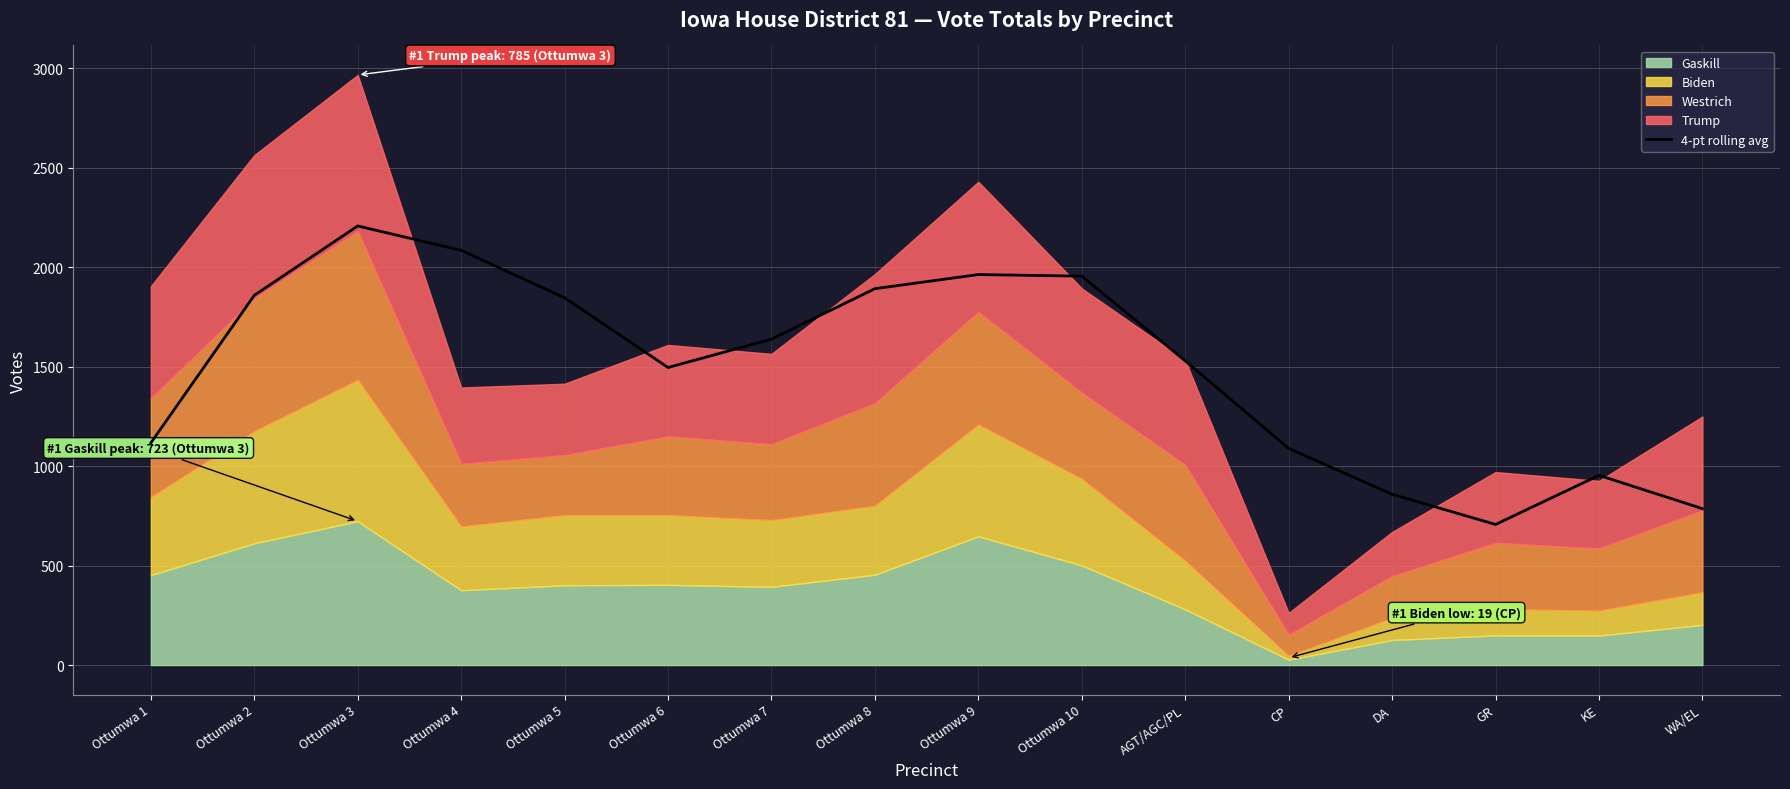

What value does the data have at Ottumwa 1?

1116.8